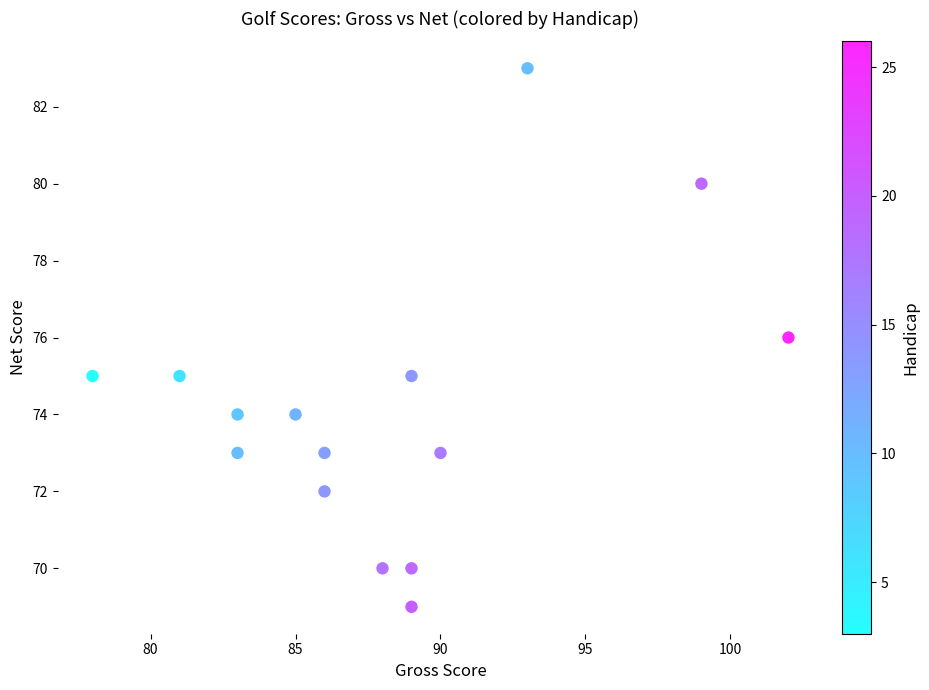

What is the range of X values (max minus min)?

24